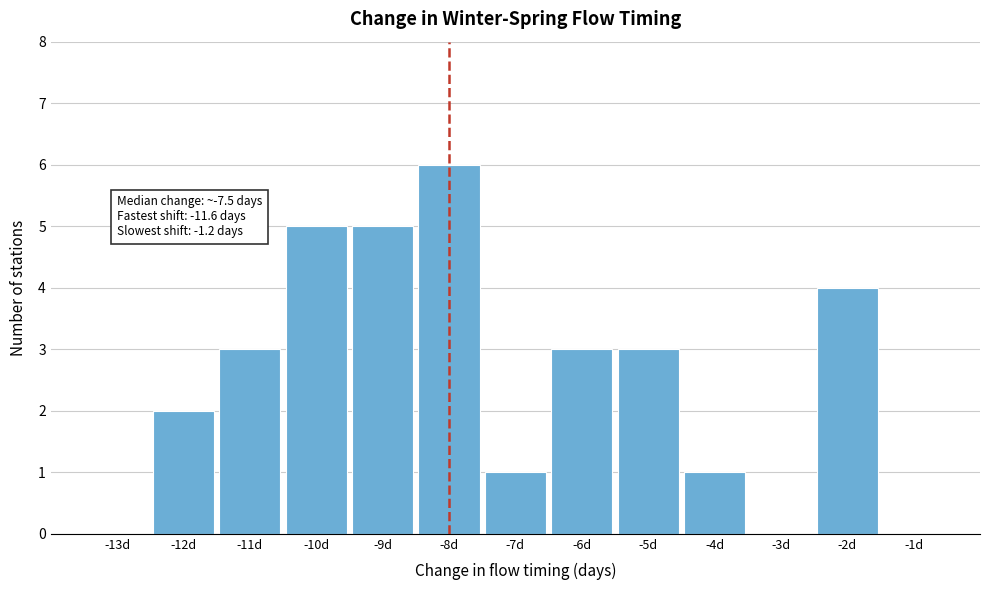

Reading right to left, extract all data points from this chart.

-1d=0	-2d=4	-3d=0	-4d=1	-5d=3	-6d=3	-7d=1	-8d=6	-9d=5	-10d=5	-11d=3	-12d=2	-13d=0